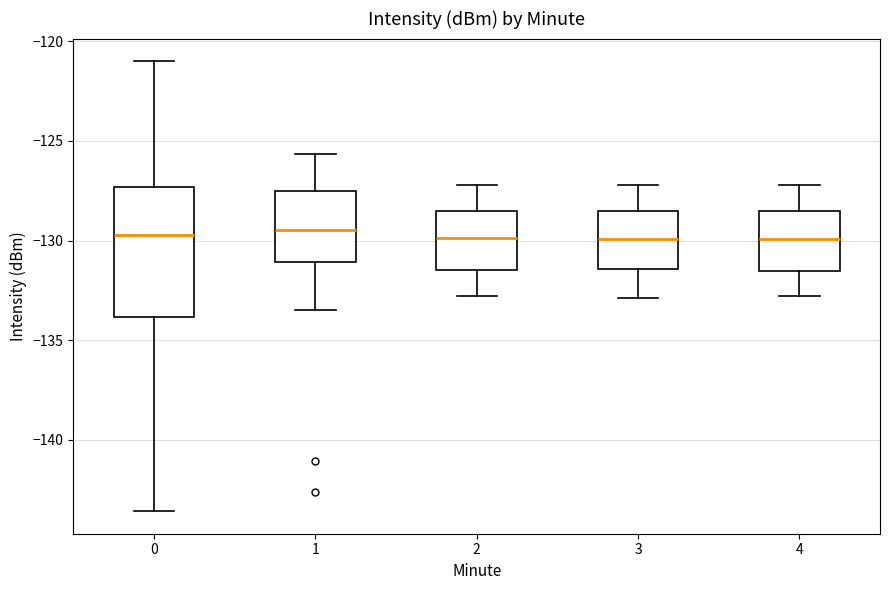

Comparing the boxes themselves (not the whiskers), which one is the tallest?

0